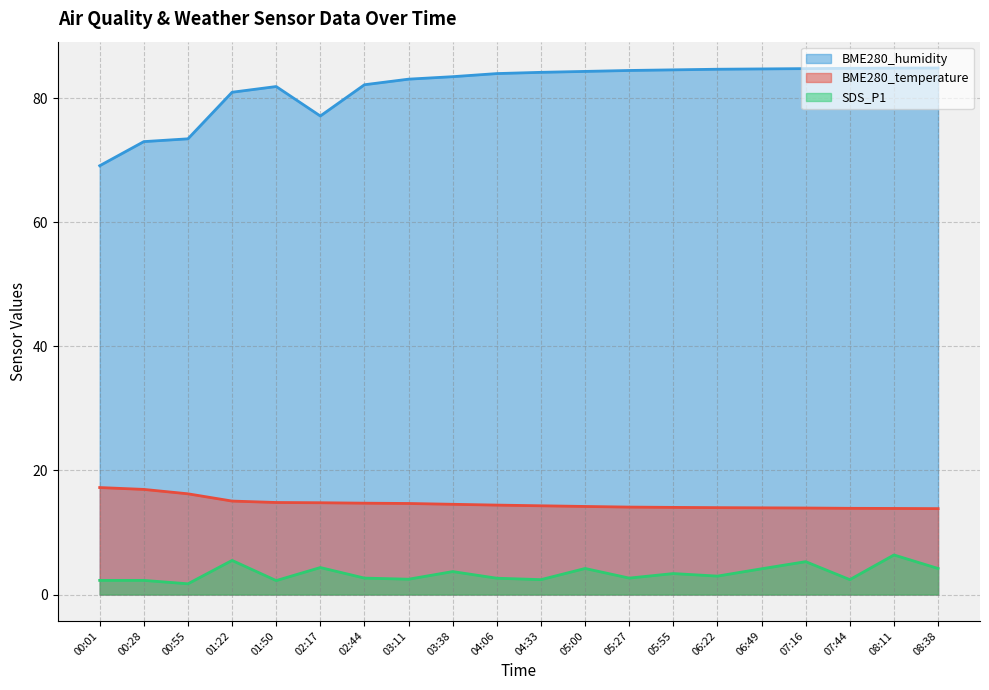

What is the approximate value of SDS_P1 at 02:44?

2.6